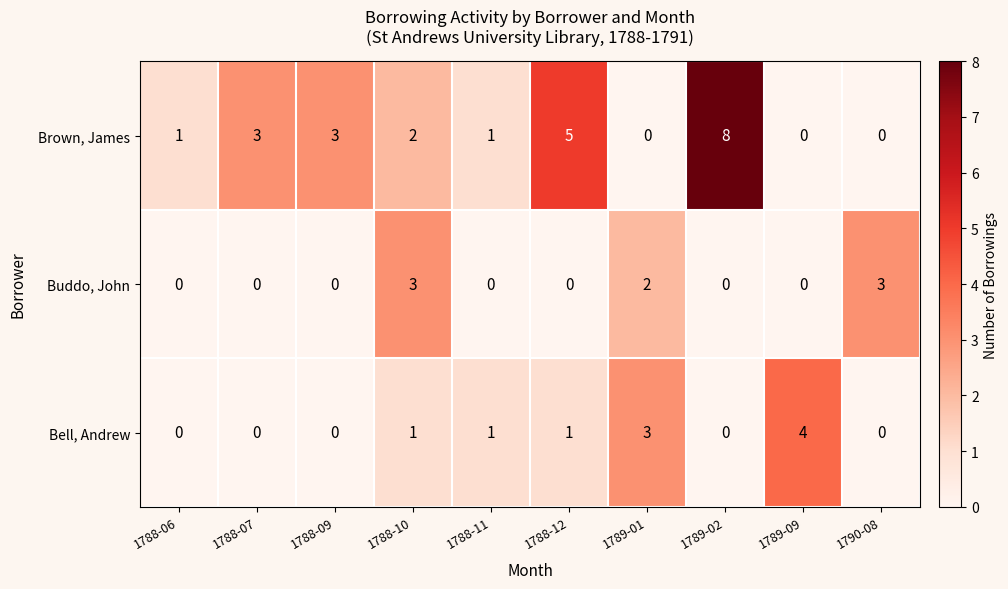

Count the number of categories in the chart.

10